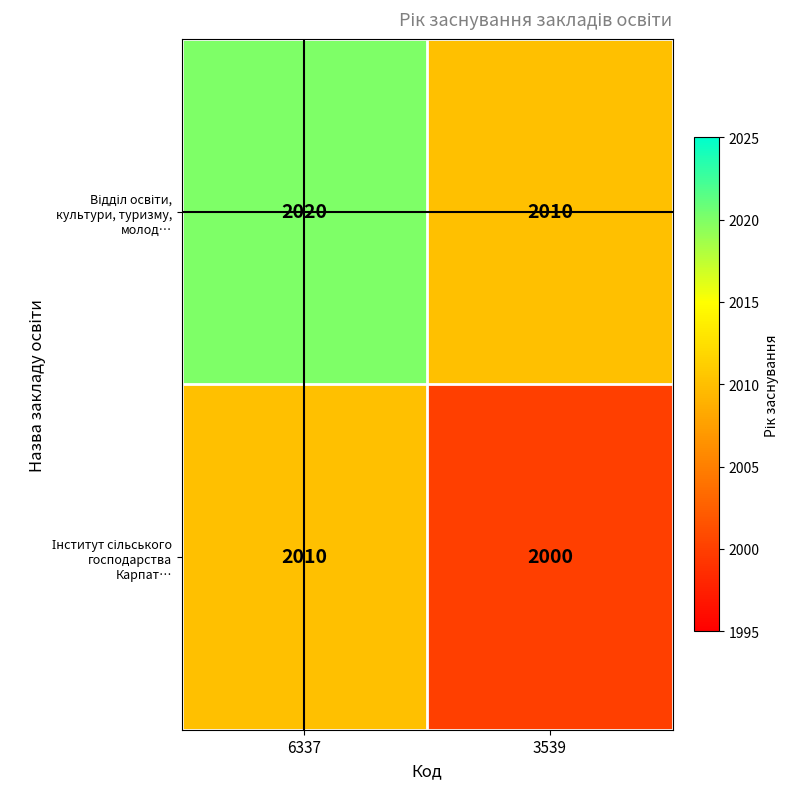

What is the spread (max minus min) of values at 3539?

10